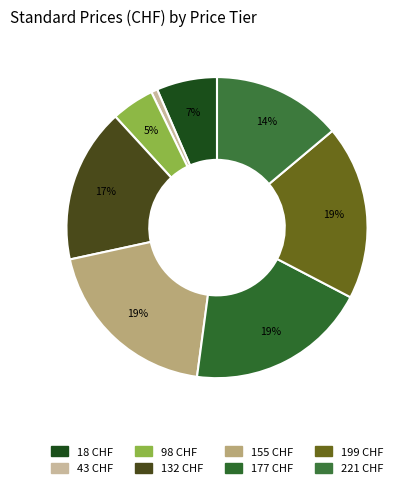

Which slice is the smallest?

43 CHF